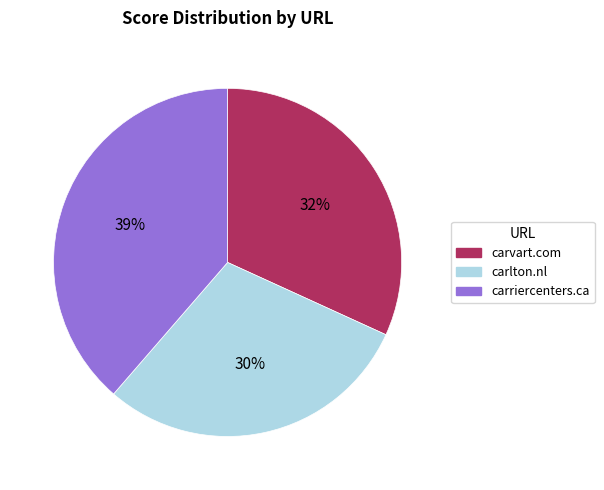

Rank the categories by value from lowest to highest.

carlton.nl, carvart.com, carriercenters.ca